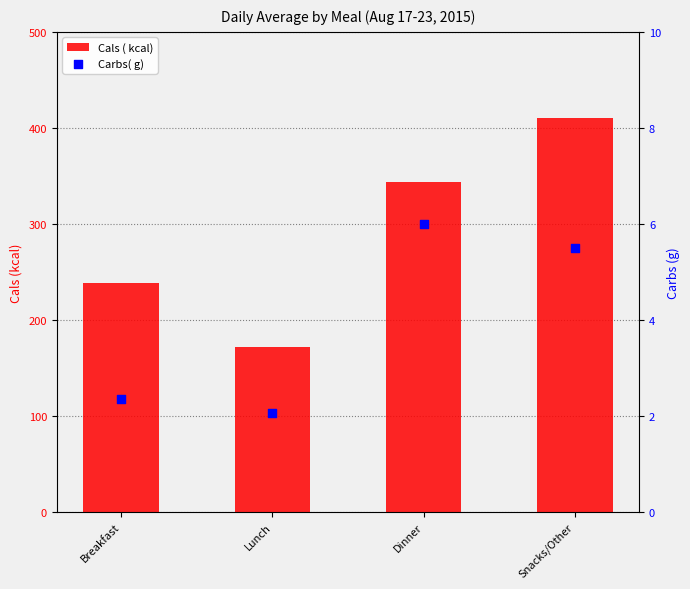

Is the value of Cals ( kcal) at Snacks/Other greater than the value of Carbs( g) at Dinner?

Yes